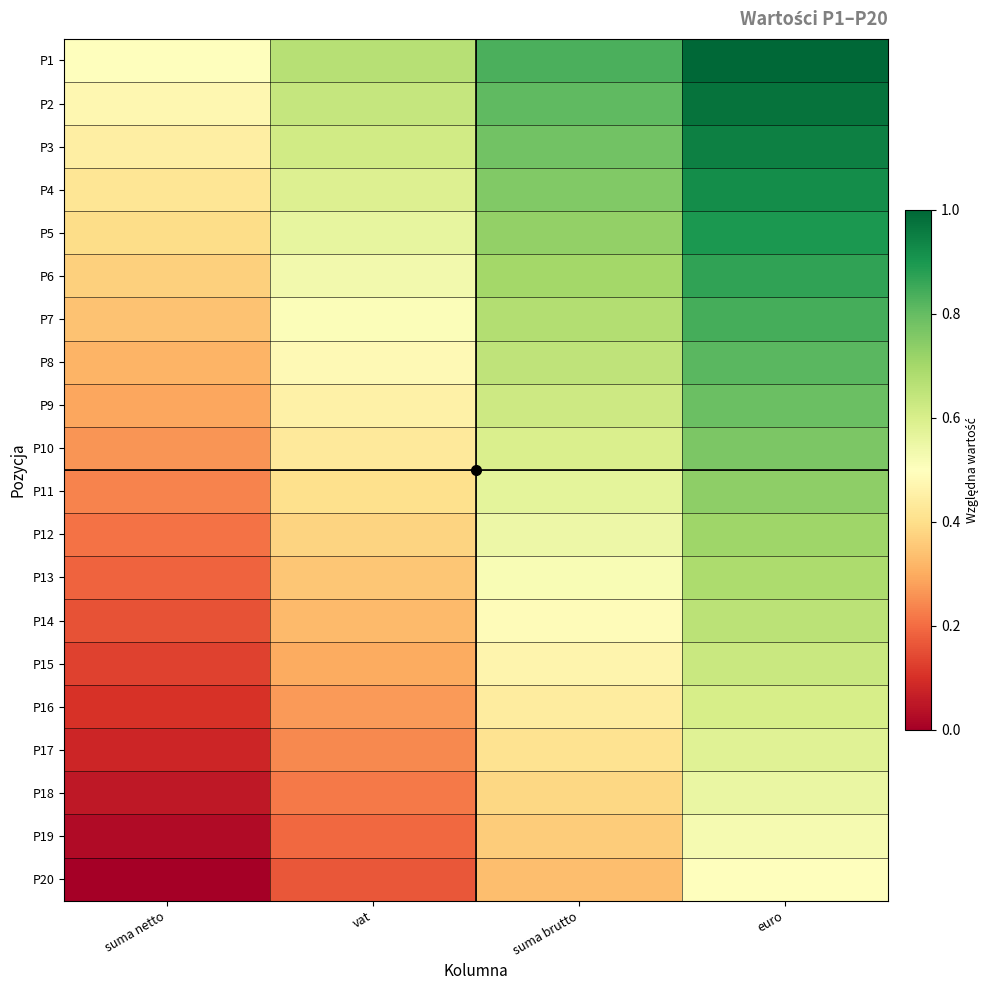

Reading left to right, list all the values displayed in this chart.

P1: suma netto=0.5	vat=0.7	suma brutto=0.8	euro=1.0
P2: suma netto=0.5	vat=0.6	suma brutto=0.8	euro=1.0
P3: suma netto=0.4	vat=0.6	suma brutto=0.8	euro=0.9
P4: suma netto=0.4	vat=0.6	suma brutto=0.8	euro=0.9
P5: suma netto=0.4	vat=0.6	suma brutto=0.7	euro=0.9
P6: suma netto=0.4	vat=0.5	suma brutto=0.7	euro=0.9
P7: suma netto=0.3	vat=0.5	suma brutto=0.7	euro=0.8
P8: suma netto=0.3	vat=0.5	suma brutto=0.6	euro=0.8
P9: suma netto=0.3	vat=0.5	suma brutto=0.6	euro=0.8
P10: suma netto=0.3	vat=0.4	suma brutto=0.6	euro=0.8
P11: suma netto=0.2	vat=0.4	suma brutto=0.6	euro=0.7
P12: suma netto=0.2	vat=0.4	suma brutto=0.5	euro=0.7
P13: suma netto=0.2	vat=0.4	suma brutto=0.5	euro=0.7
P14: suma netto=0.2	vat=0.3	suma brutto=0.5	euro=0.7
P15: suma netto=0.1	vat=0.3	suma brutto=0.5	euro=0.6
P16: suma netto=0.1	vat=0.3	suma brutto=0.4	euro=0.6
P17: suma netto=0.1	vat=0.2	suma brutto=0.4	euro=0.6
P18: suma netto=0.1	vat=0.2	suma brutto=0.4	euro=0.6
P19: suma netto=0.0	vat=0.2	suma brutto=0.4	euro=0.5
P20: suma netto=0.0	vat=0.2	suma brutto=0.3	euro=0.5